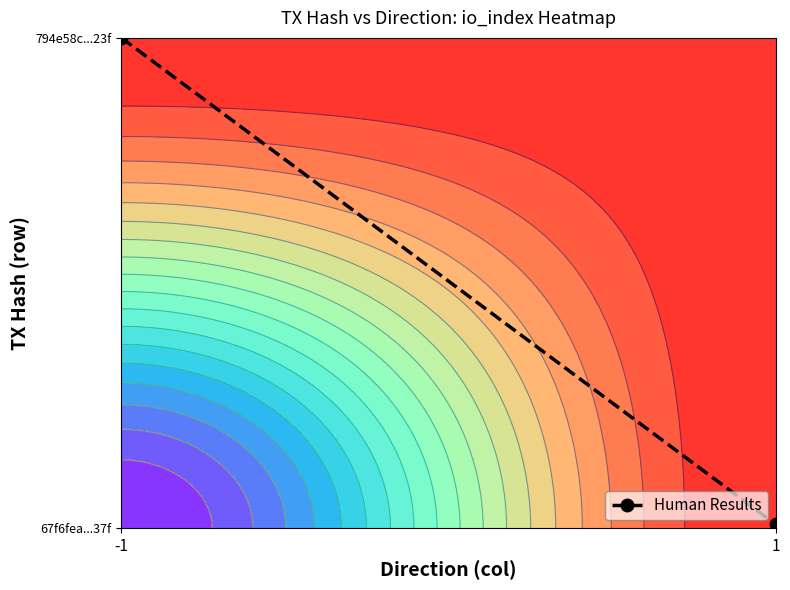

Which category has the lowest value across all series?

1